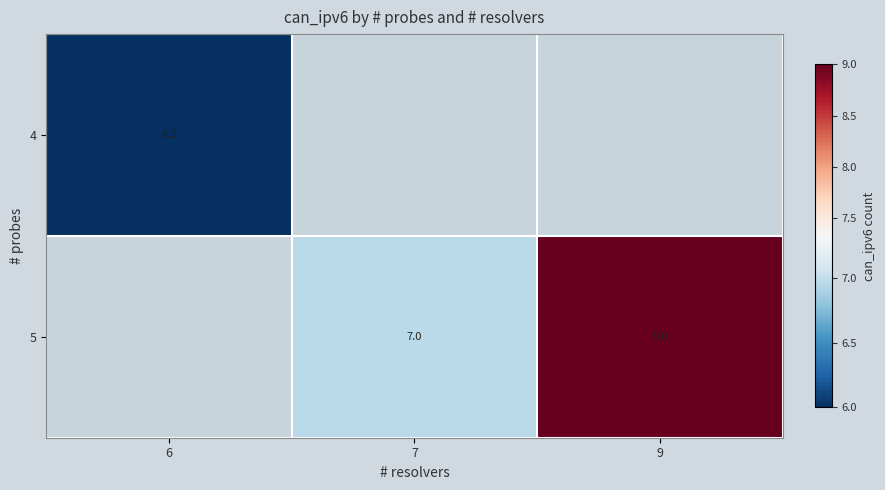

Is it true that 5 equals 4 at 7?

False